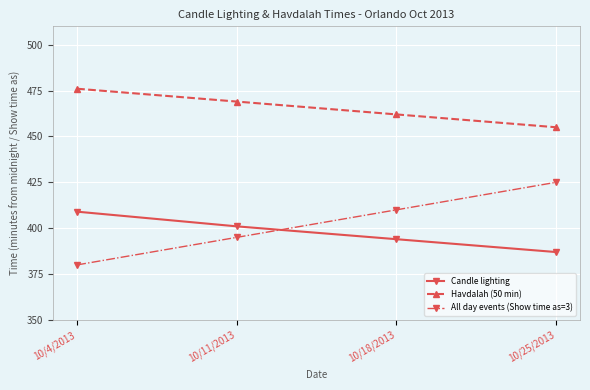

True or false: Candle lighting has more than 0 interior local peaks.

False